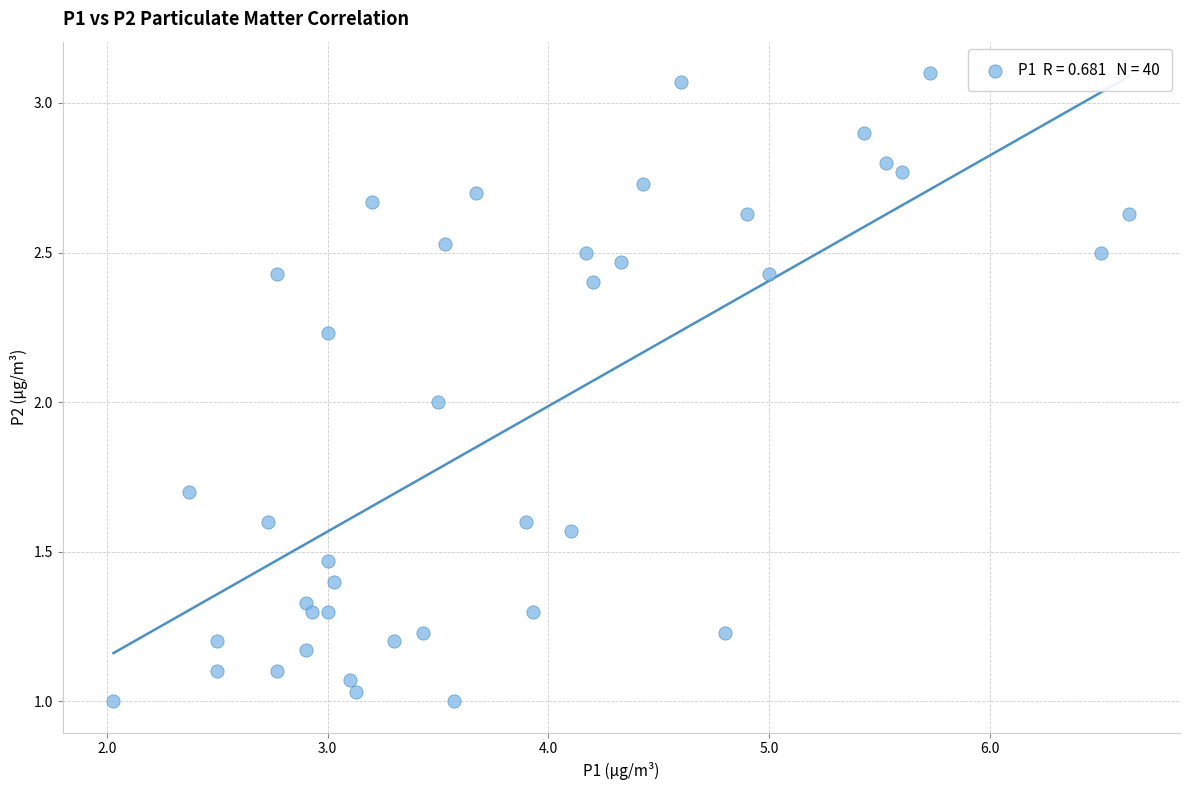

What is the range of Y values (max minus min)?

2.1